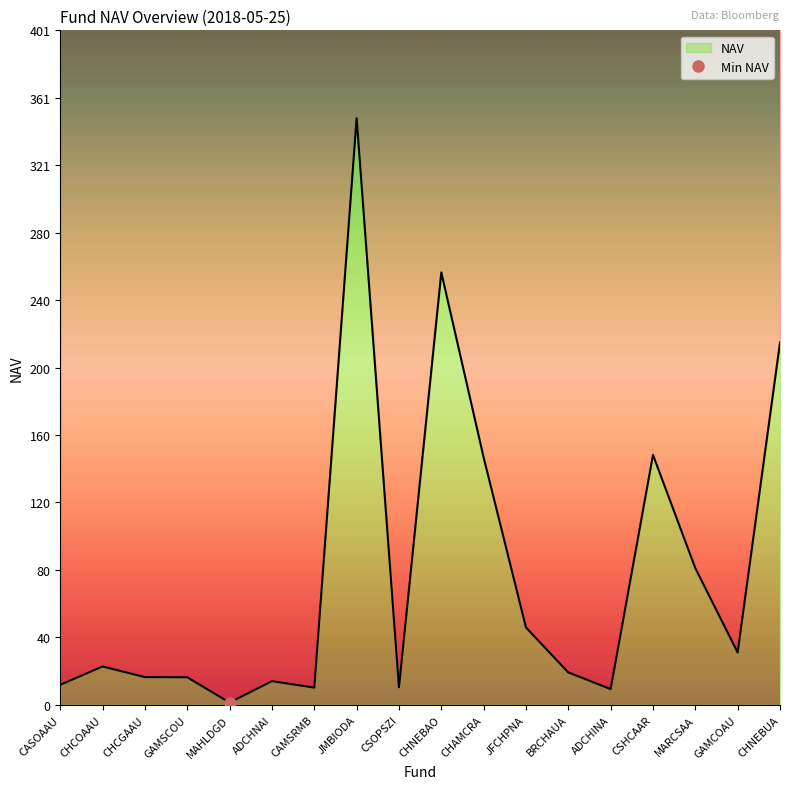

Which has a higher value, ADCHNAI or CHCOAAU?

CHCOAAU